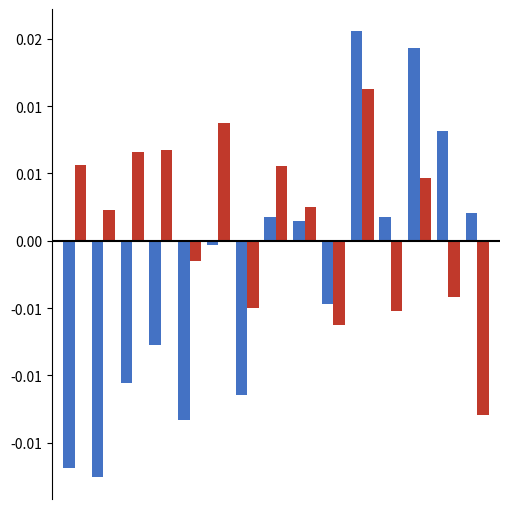

Are the bars grouped side by side (vs. stacked)?

Yes